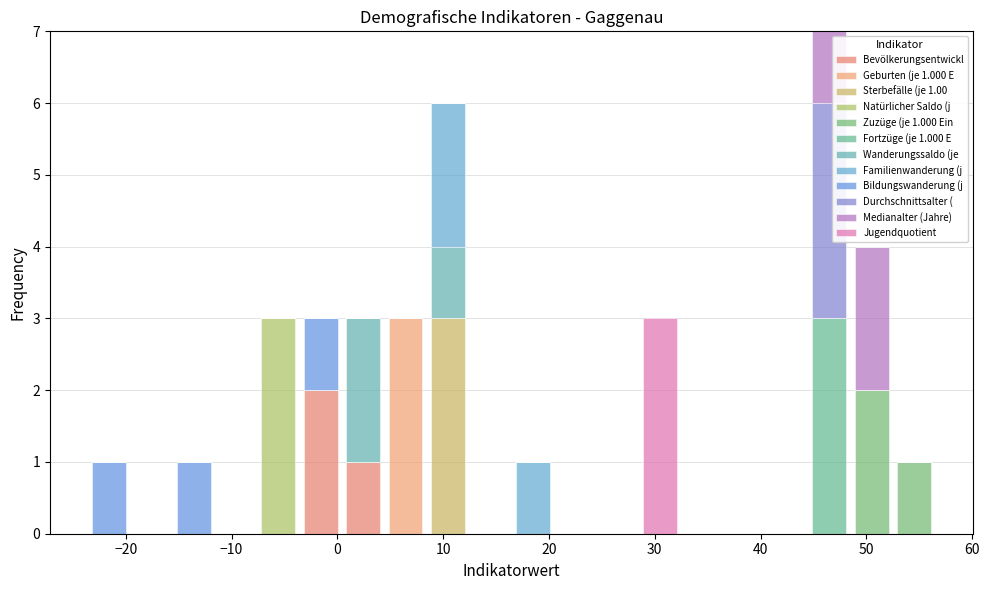

Which range on the x-axis has the tallest stacked bar (by total height)?

44 to 48